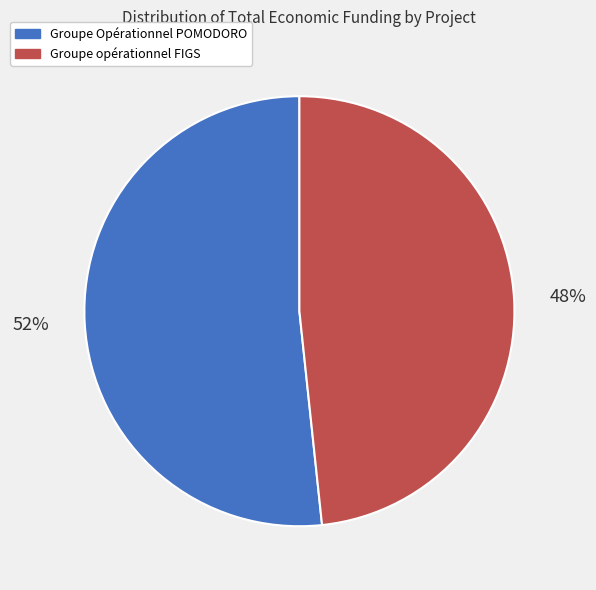

To the nearest percent, what is the average slice percentage?

50%